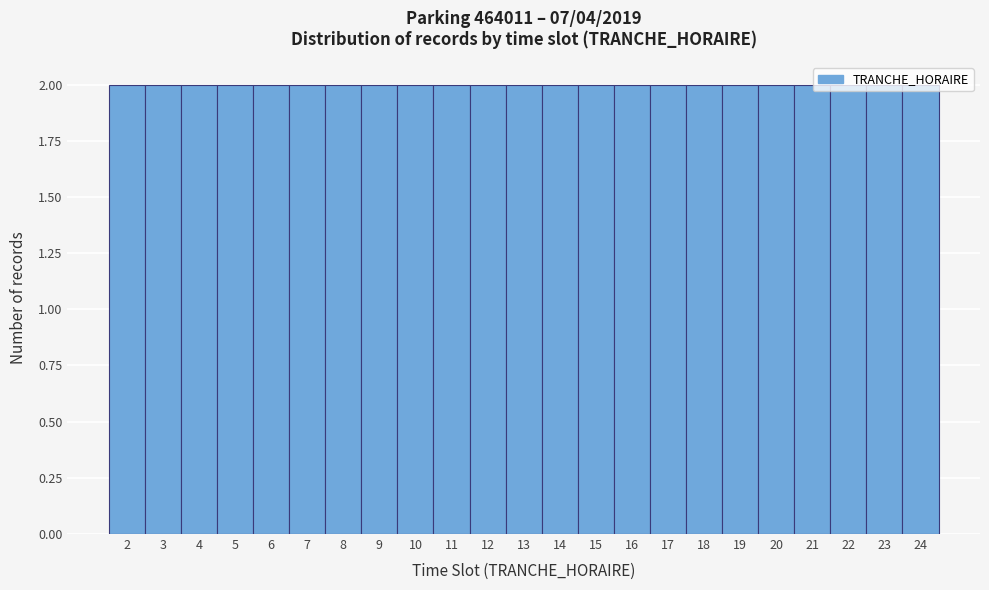

What is the height of the bar covering 6.5 to 7.5 on the x-axis? The values are not printed on the chart, so give them approximately, as read against the axis.

2